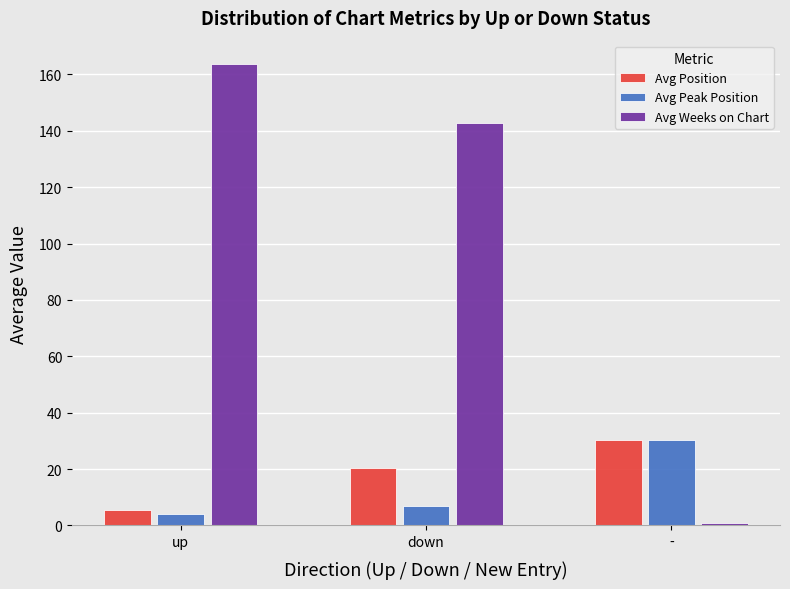

What is the sum of the Avg Peak Position values at - and down?

37.5